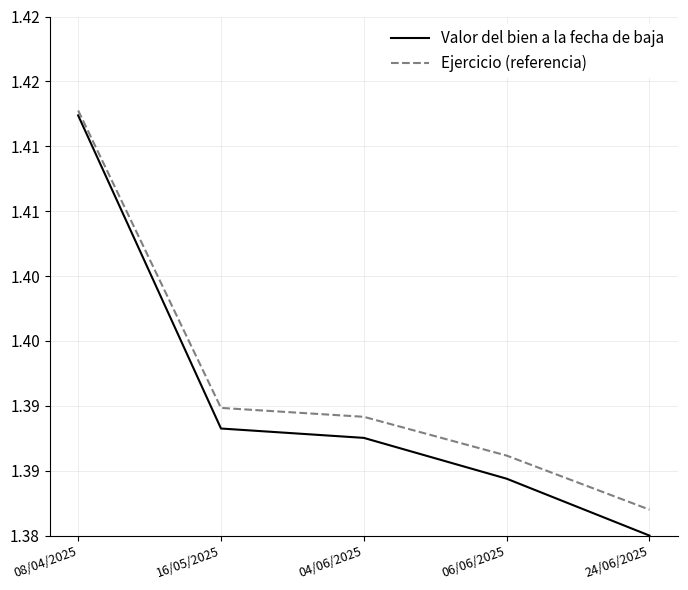

Which label corresponds to the largest value in the chart?

08/04/2025